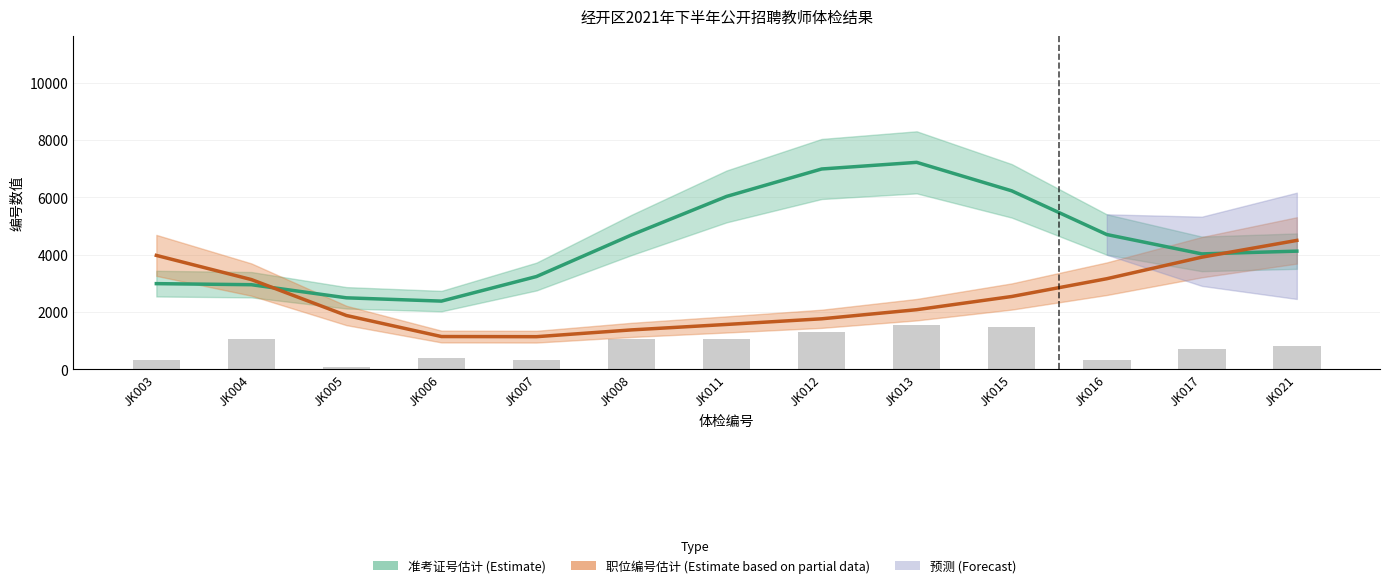

Rank the categories by 准考证号估计 (Estimate) value from lowest to highest.

JK006, JK005, JK004, JK003, JK007, JK017, JK021, JK008, JK016, JK011, JK015, JK012, JK013